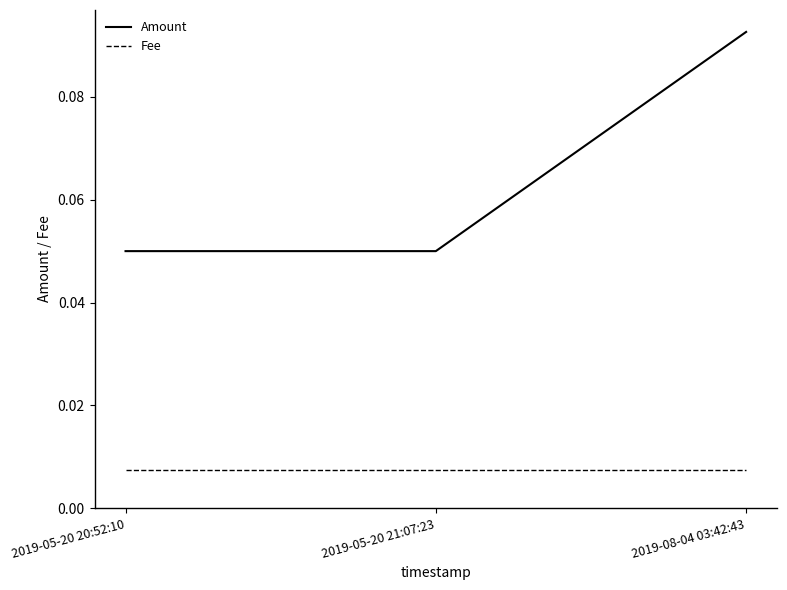

How many categories are shown in the chart?

3